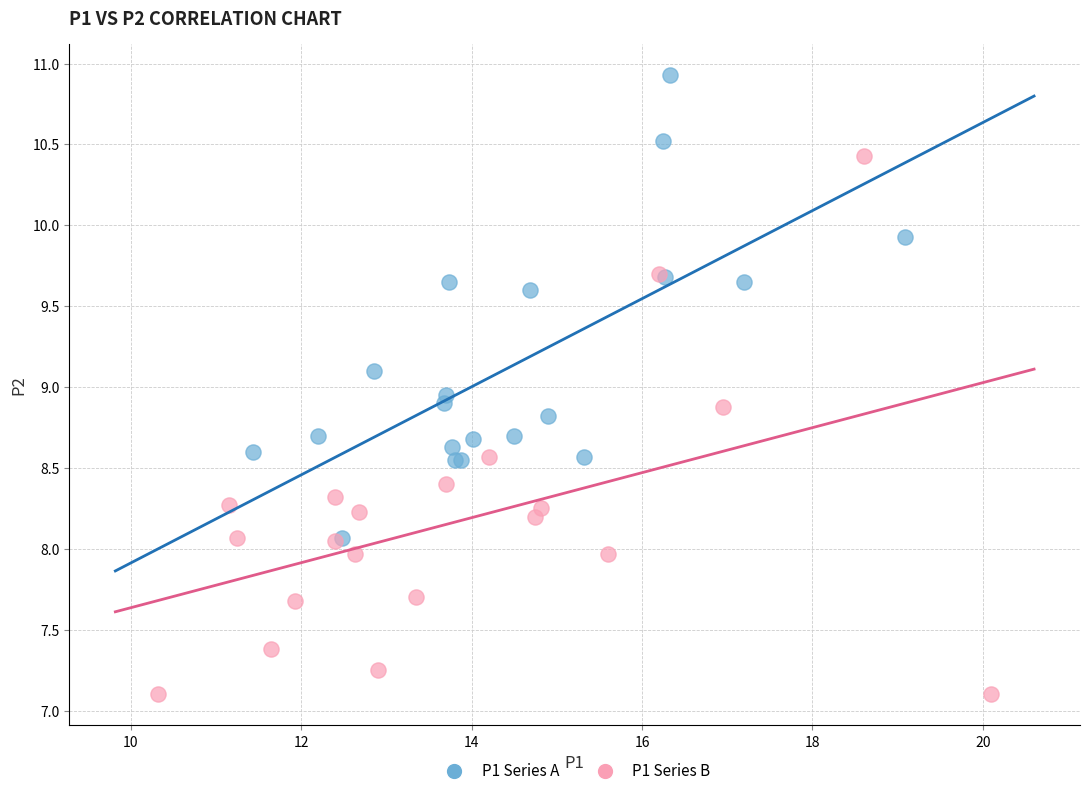

Which series contains the highest Y value?

P1 Series A